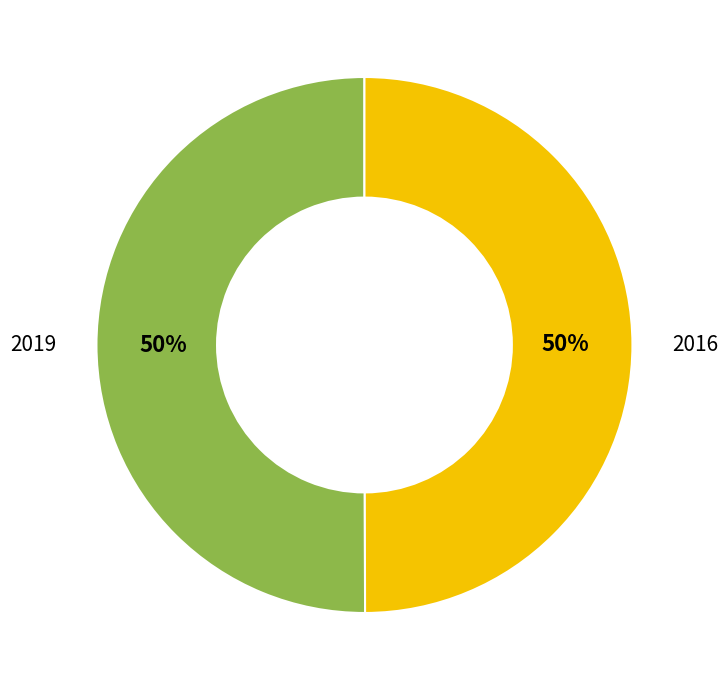

What percentage is the 2016 slice, to the nearest percent?

50%